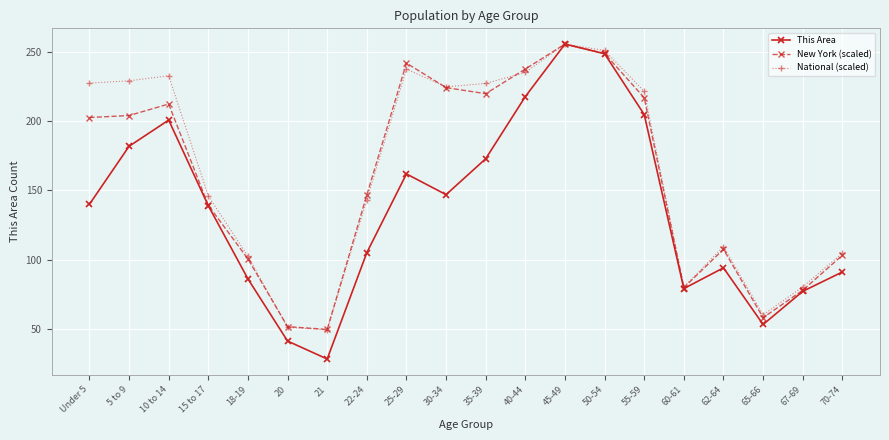

Which category has the highest value in the National (scaled) series?

45-49